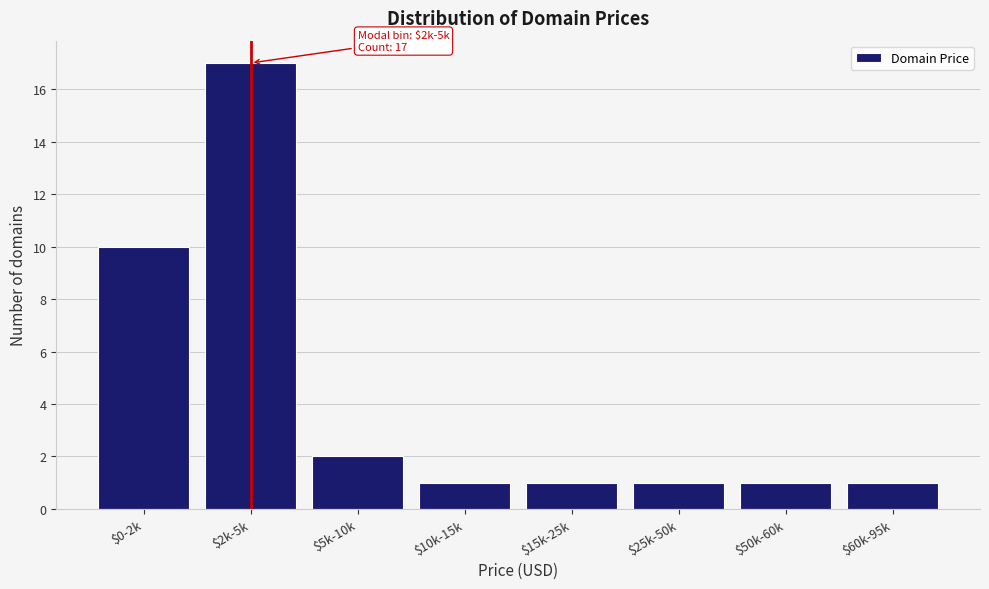

Reading right to left, extract all data points from this chart.

1	1	1	1	1	2	17	10